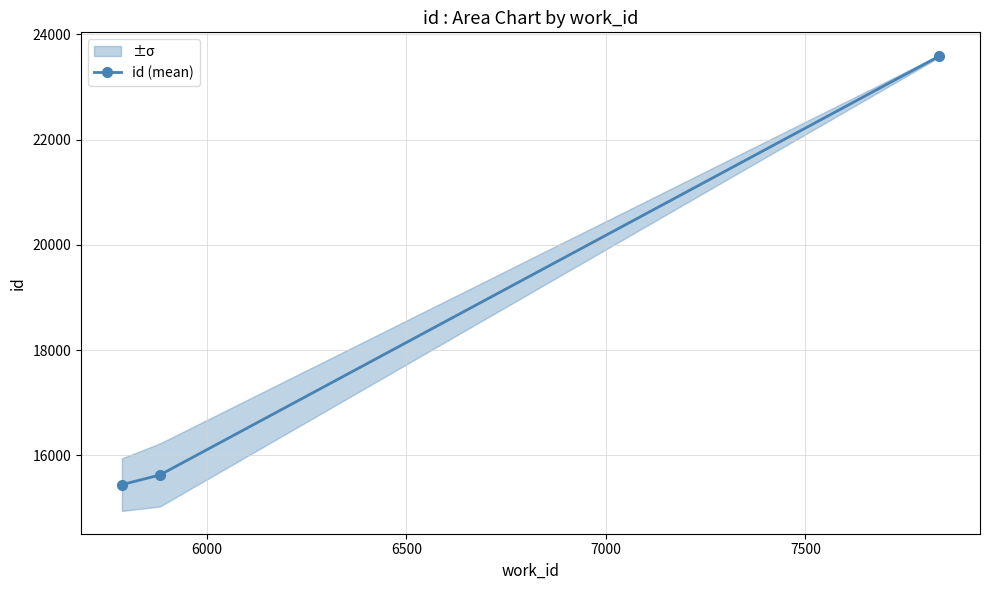

What is the value of the 1st point from the left?

15441.0